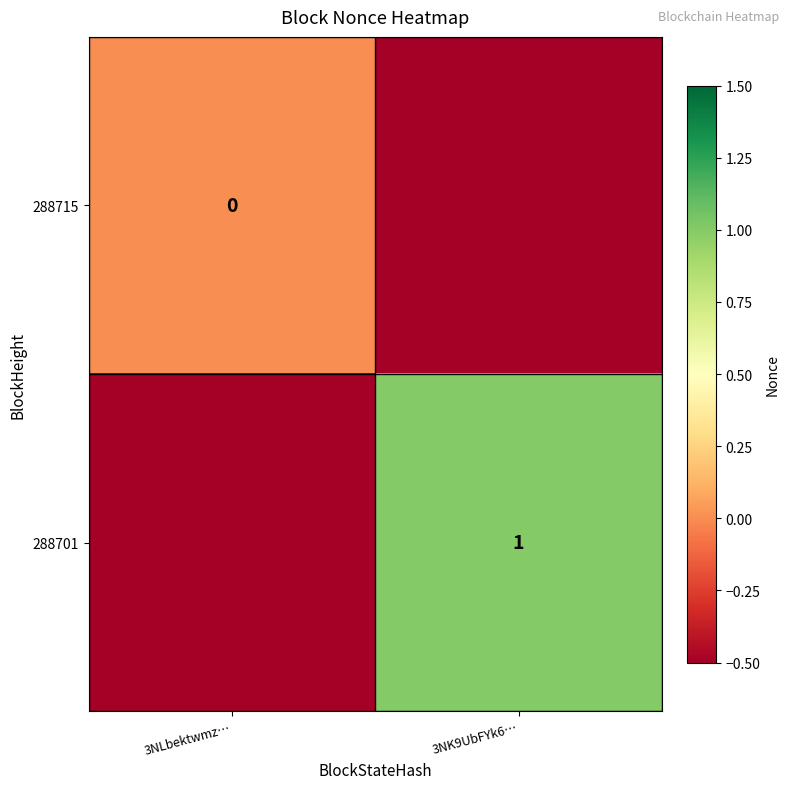

Is the value of 288701 at 3NK9UbFYk6… greater than the value of 288715 at 3NLbektwmz…?

Yes